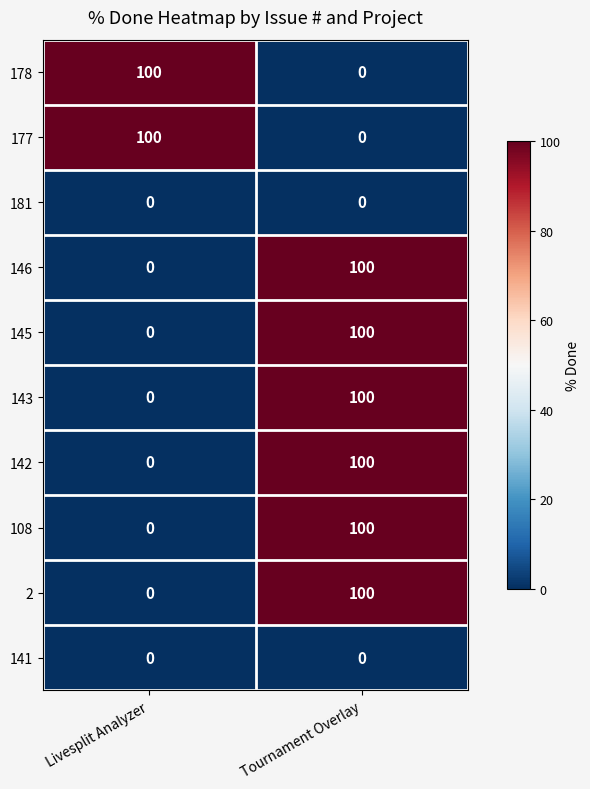

What is the difference between the maximum and minimum values in the 143 series?

100